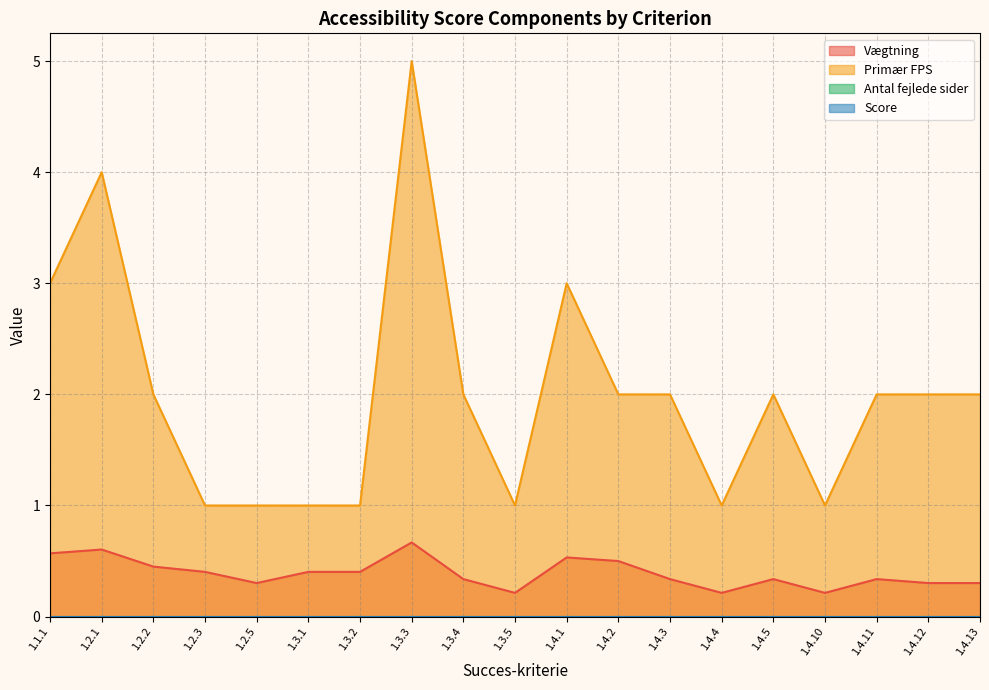

At which label does Vægtning reach its peak?

1.3.3